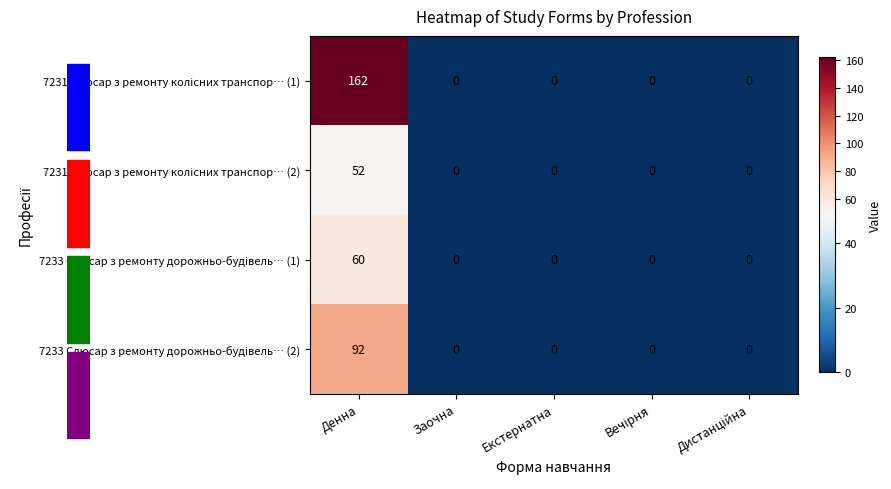

What is the difference between the highest and lowest values at Денна?

110